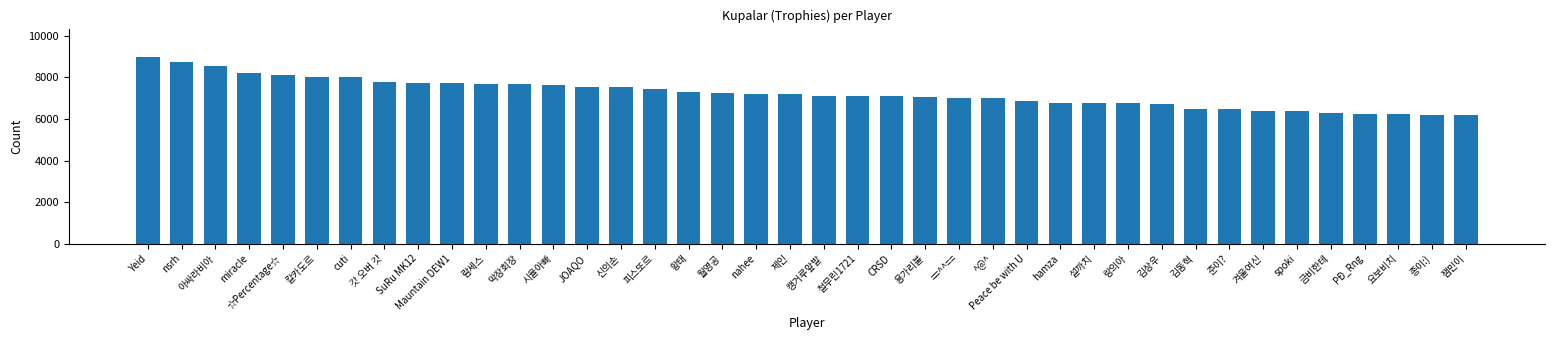

Is it true that the value at 준이? is 6496?

True